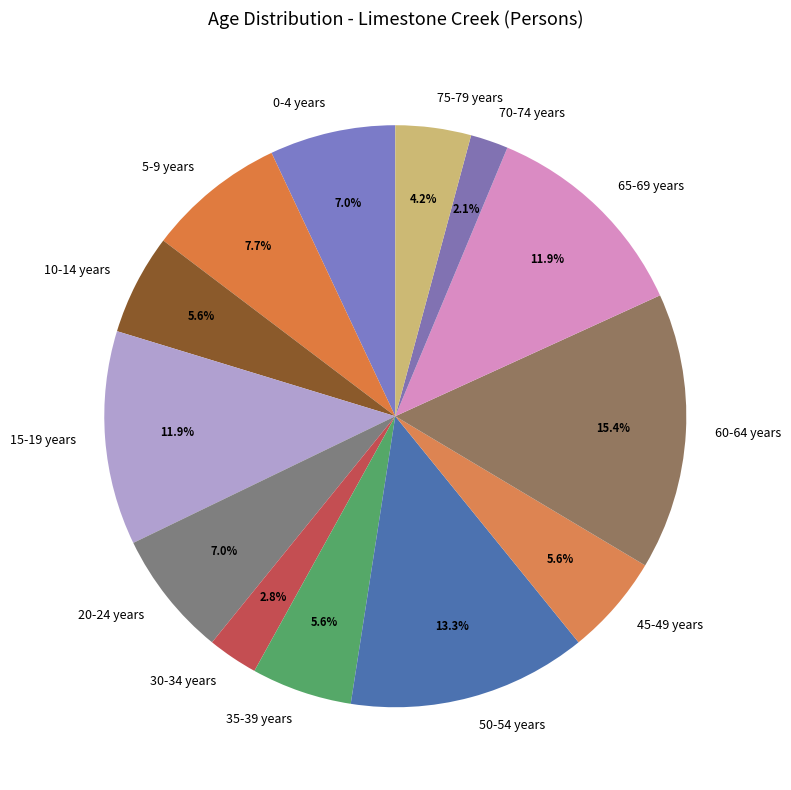

Which category has the biggest portion of the pie?

60-64 years